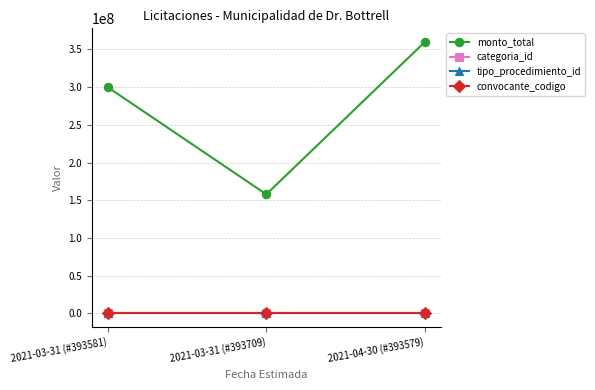

Which series has the largest total across all categories?

monto_total